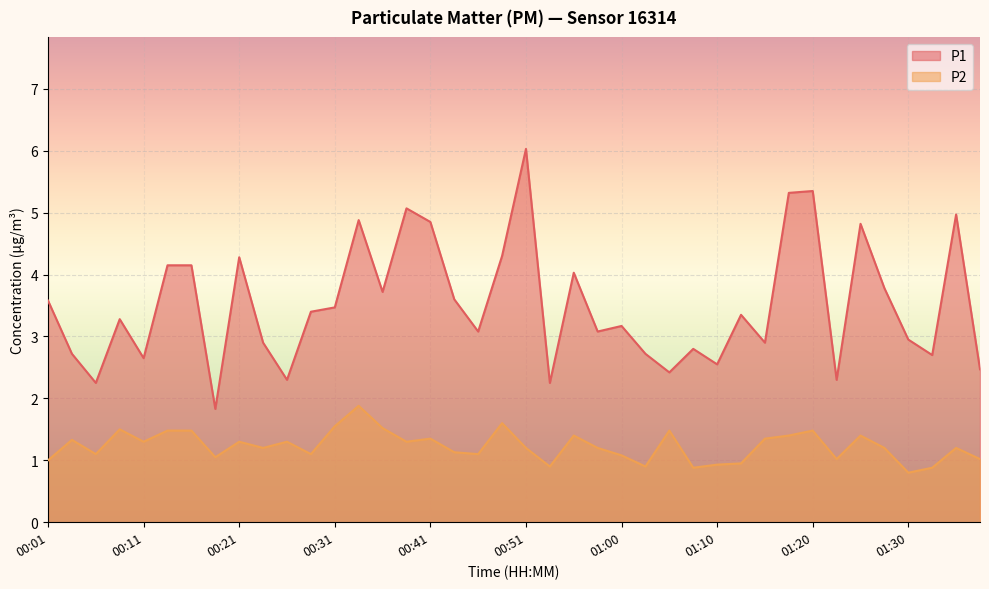

Reading left to right, list all the values displayed in this chart.

P1: 3.6	2.7	2.2	3.3	2.6	4.2	4.2	1.8	4.3	2.9	2.3	3.4	3.5	4.9	3.7	5.1	4.8	3.6	3.1	4.3	6.0	2.2	4.0	3.1	3.2	2.7	2.4	2.8	2.5	3.4	2.9	5.3	5.3	2.3	4.8	3.8	3.0	2.7	5.0	2.5
P2: 1.0	1.3	1.1	1.5	1.3	1.5	1.5	1.1	1.3	1.2	1.3	1.1	1.6	1.9	1.5	1.3	1.4	1.1	1.1	1.6	1.2	0.9	1.4	1.2	1.1	0.9	1.5	0.9	0.9	0.9	1.4	1.4	1.5	1.0	1.4	1.2	0.8	0.9	1.2	1.0